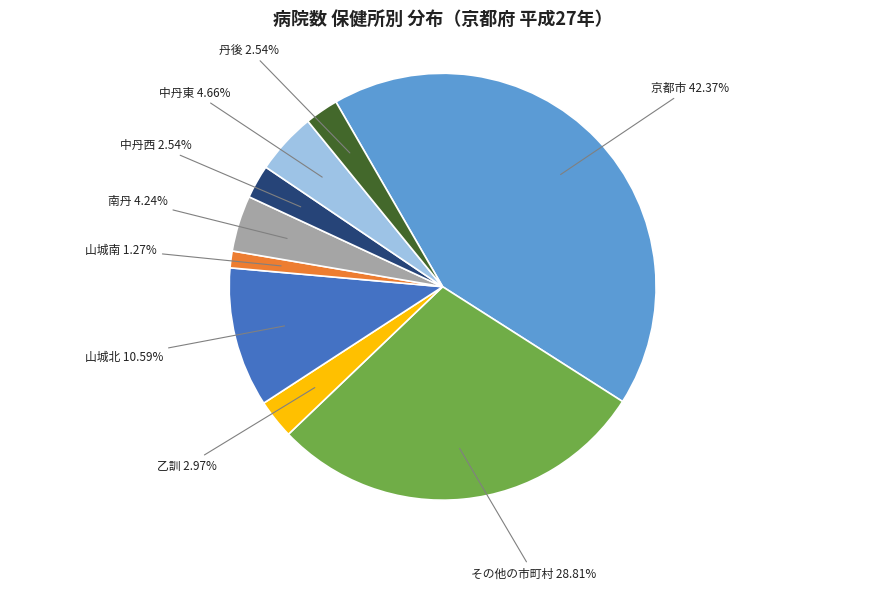

Count the number of slices in the pie.

9